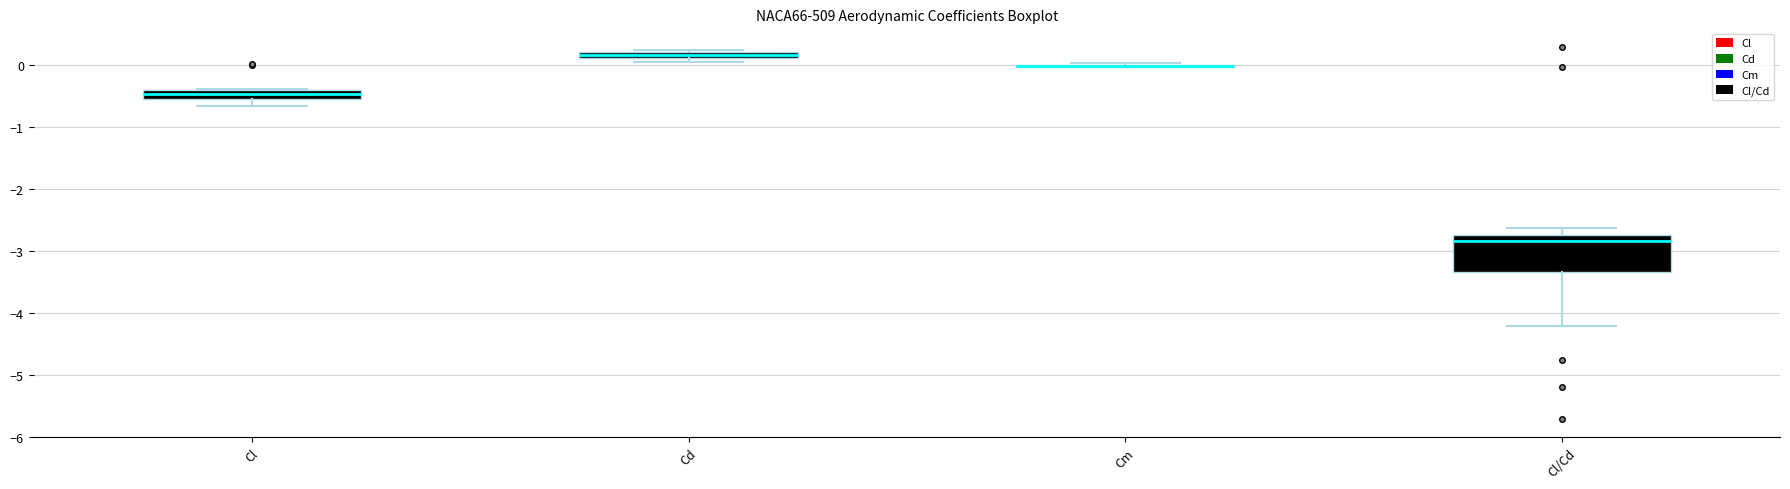

Comparing the boxes themselves (not the whiskers), which one is the tallest?

Cl/Cd